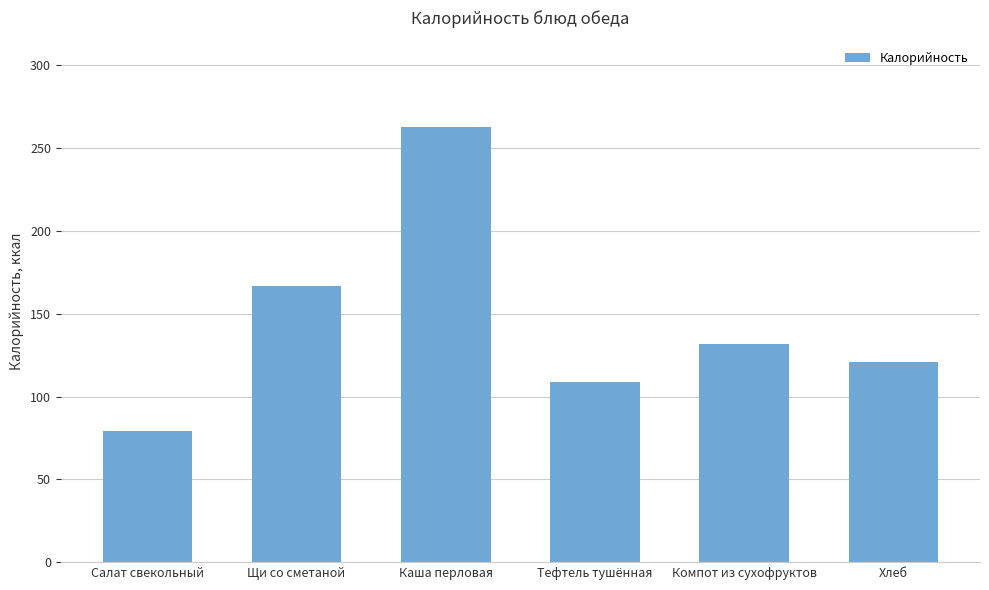

Which category has the highest value across all series?

Каша перловая